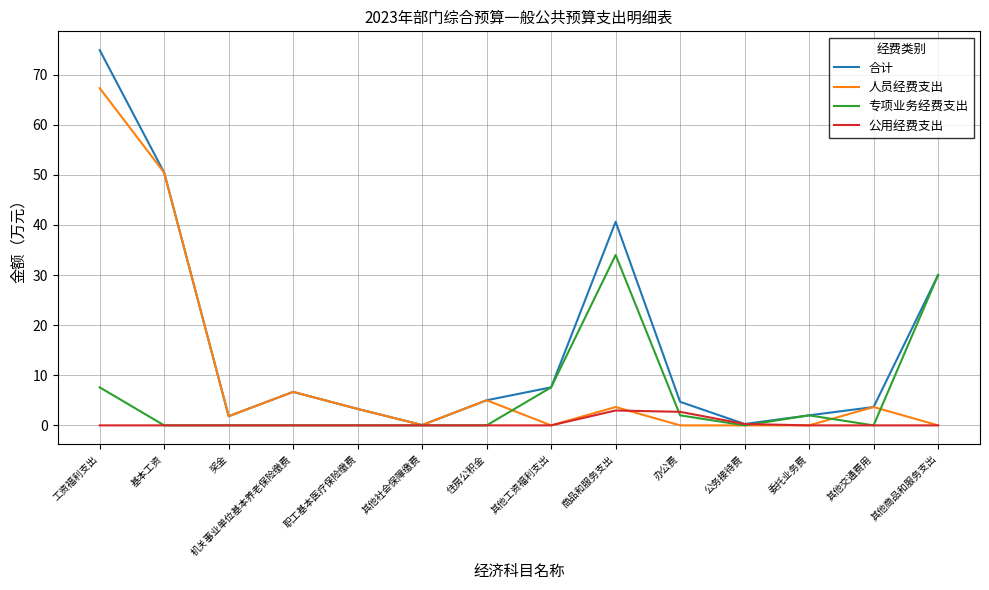

List the series in order of their peak value, lowest first.

公用经费支出, 专项业务经费支出, 人员经费支出, 合计